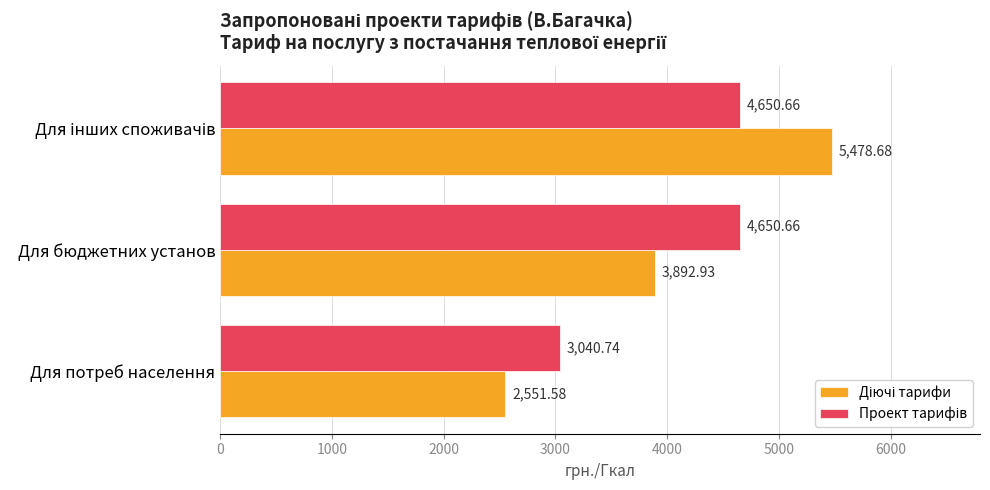

At which category does the chart reach its minimum across all series?

Для потреб населення